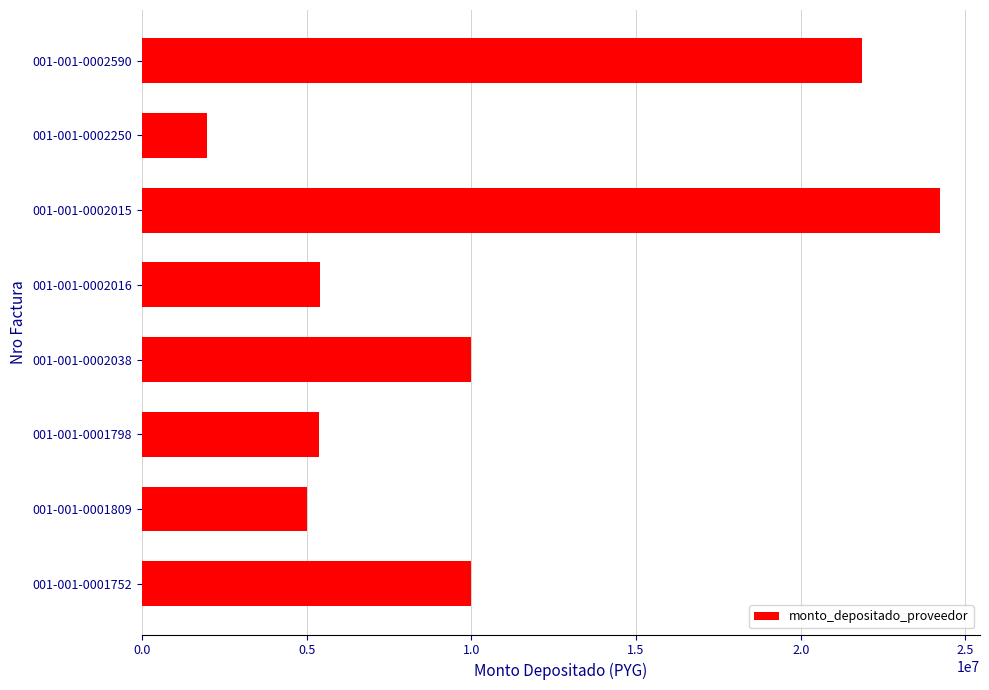

What is the smallest value displayed?

1972645